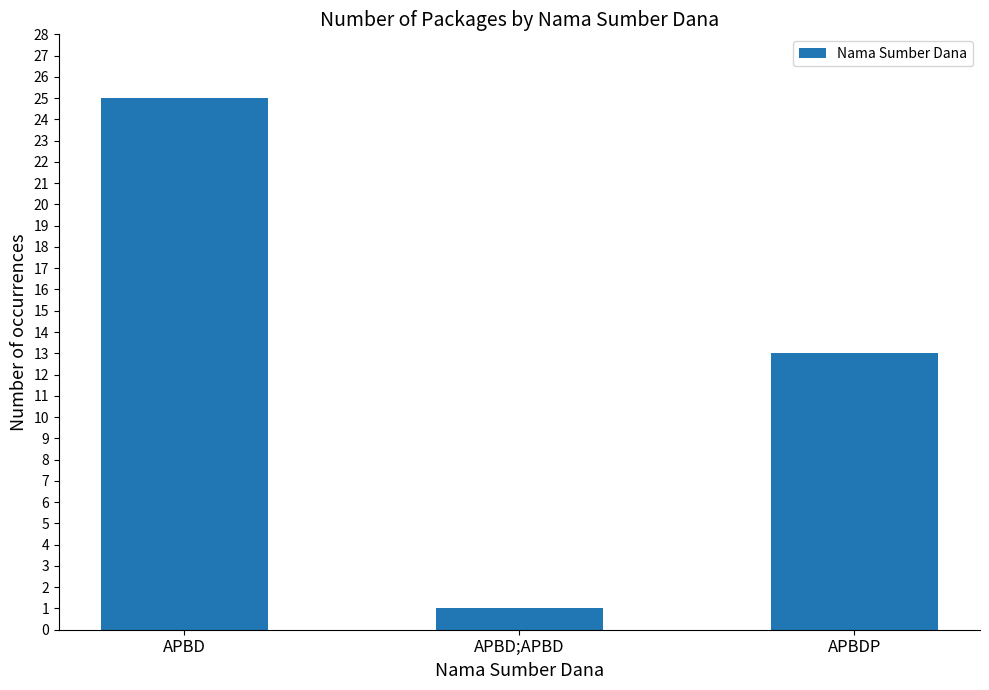

Where is the data nearest to the value 13?

APBDP